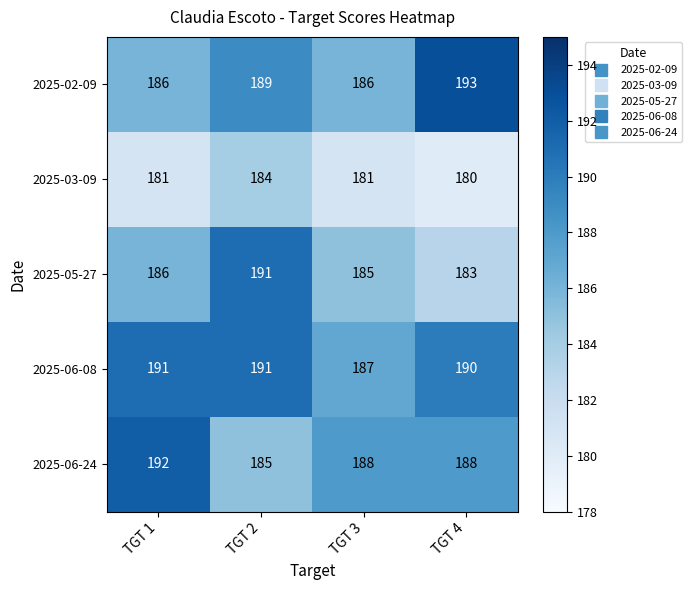

Reading right to left, extract all data points from this chart.

2025-02-09: 193	186	189	186
2025-03-09: 180	181	184	181
2025-05-27: 183	185	191	186
2025-06-08: 190	187	191	191
2025-06-24: 188	188	185	192